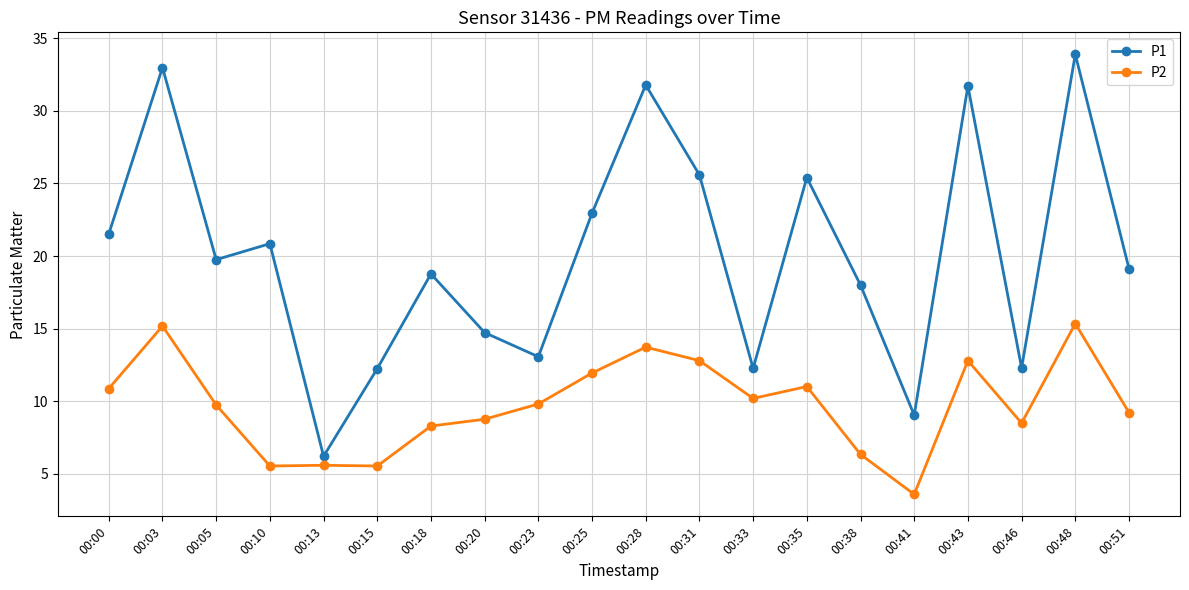

What is the maximum value shown in the chart?

33.9